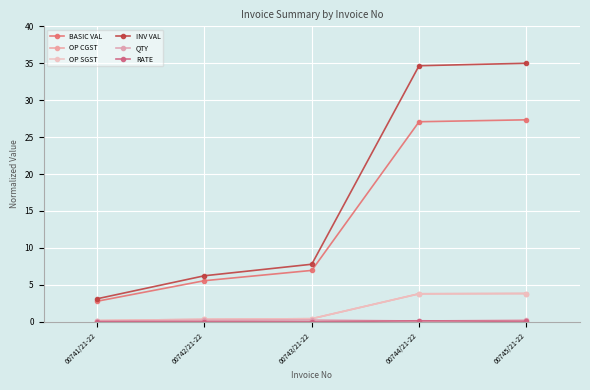

True or false: RATE and BASIC VAL cross at least once.

False